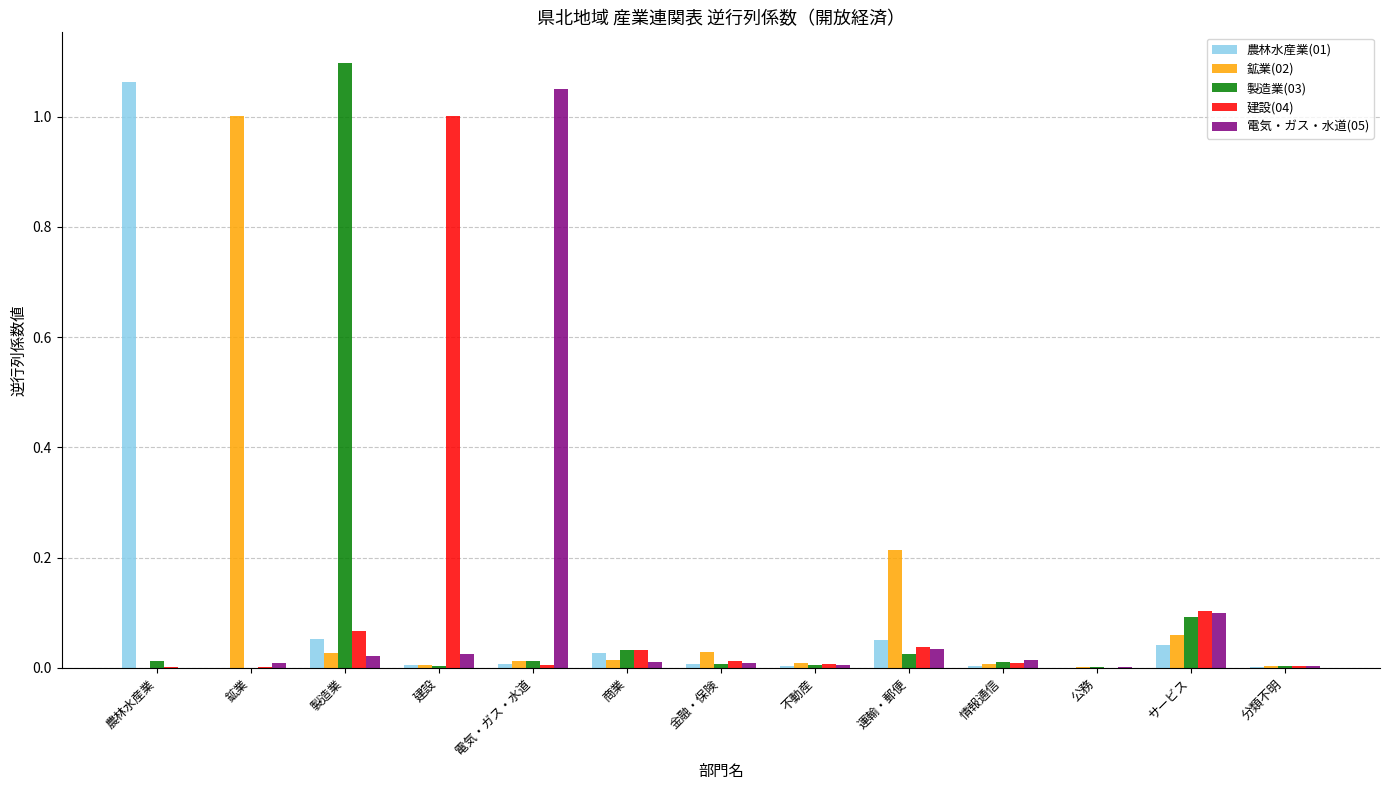

How many groups of bars are there?

13